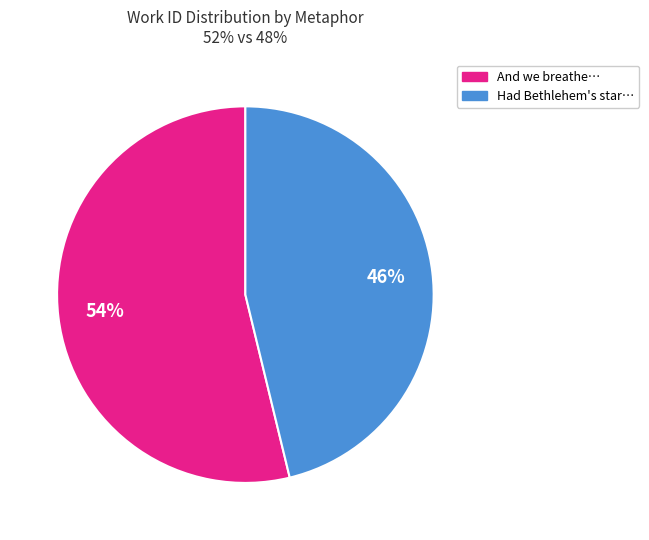

Is there a majority slice in this chart?

Yes